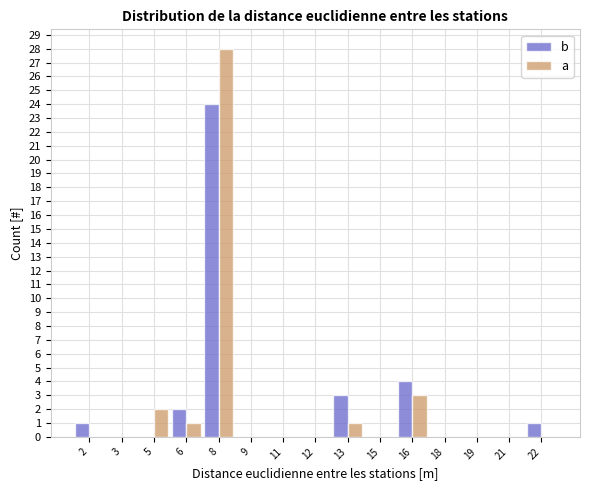

Reading right to left, list all the values displayed in this chart.

b: 22=1	21=0	19=0	18=0	16=4	15=0	13=3	12=0	11=0	9=0	8=24	6=2	5=0	3=0	2=1
a: 22=0	21=0	19=0	18=0	16=3	15=0	13=1	12=0	11=0	9=0	8=28	6=1	5=2	3=0	2=0